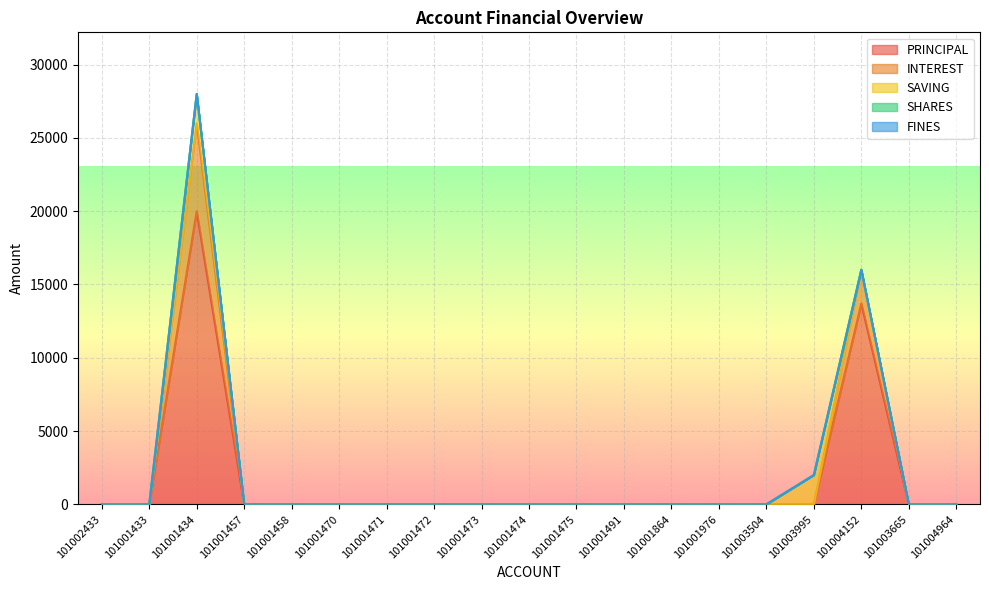

Between 101001473 and 101001976, which series saw the biggest shift?

PRINCIPAL